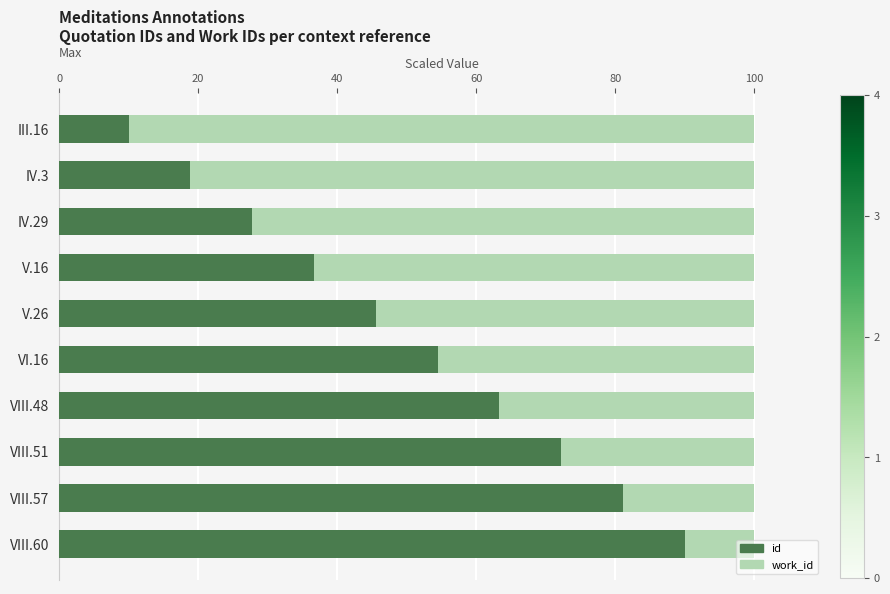

How many data points does each series have?

10